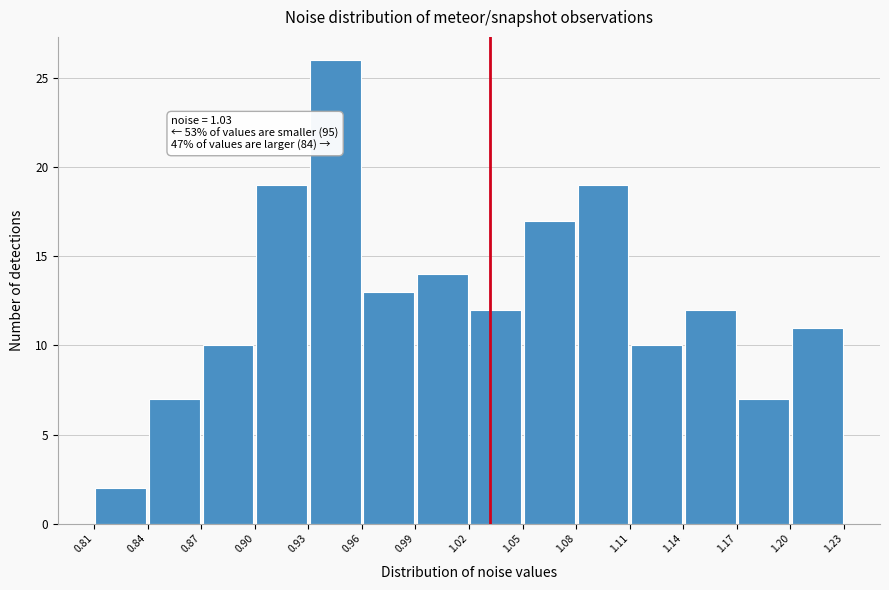

Over which range of the x-axis is the bar tallest?

0.93 to 0.96